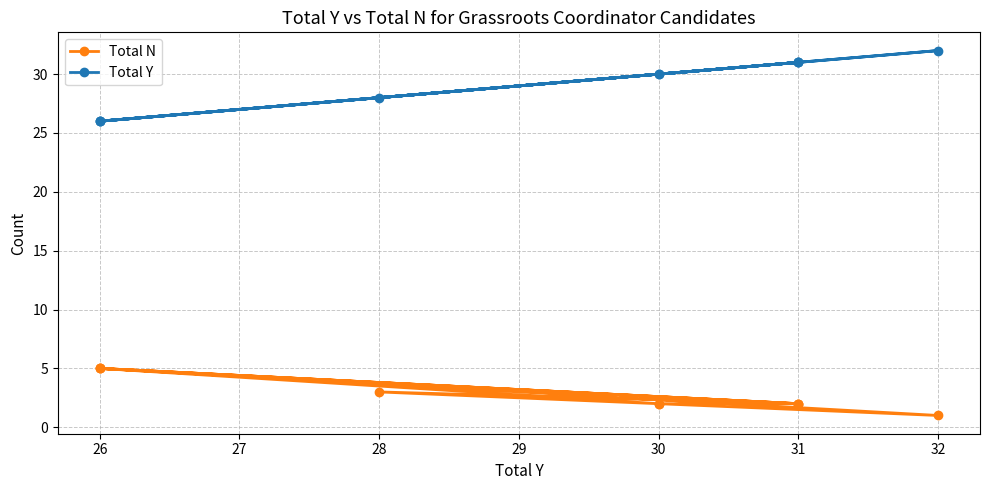

True or false: Total Y and Total N intersect in this chart.

False